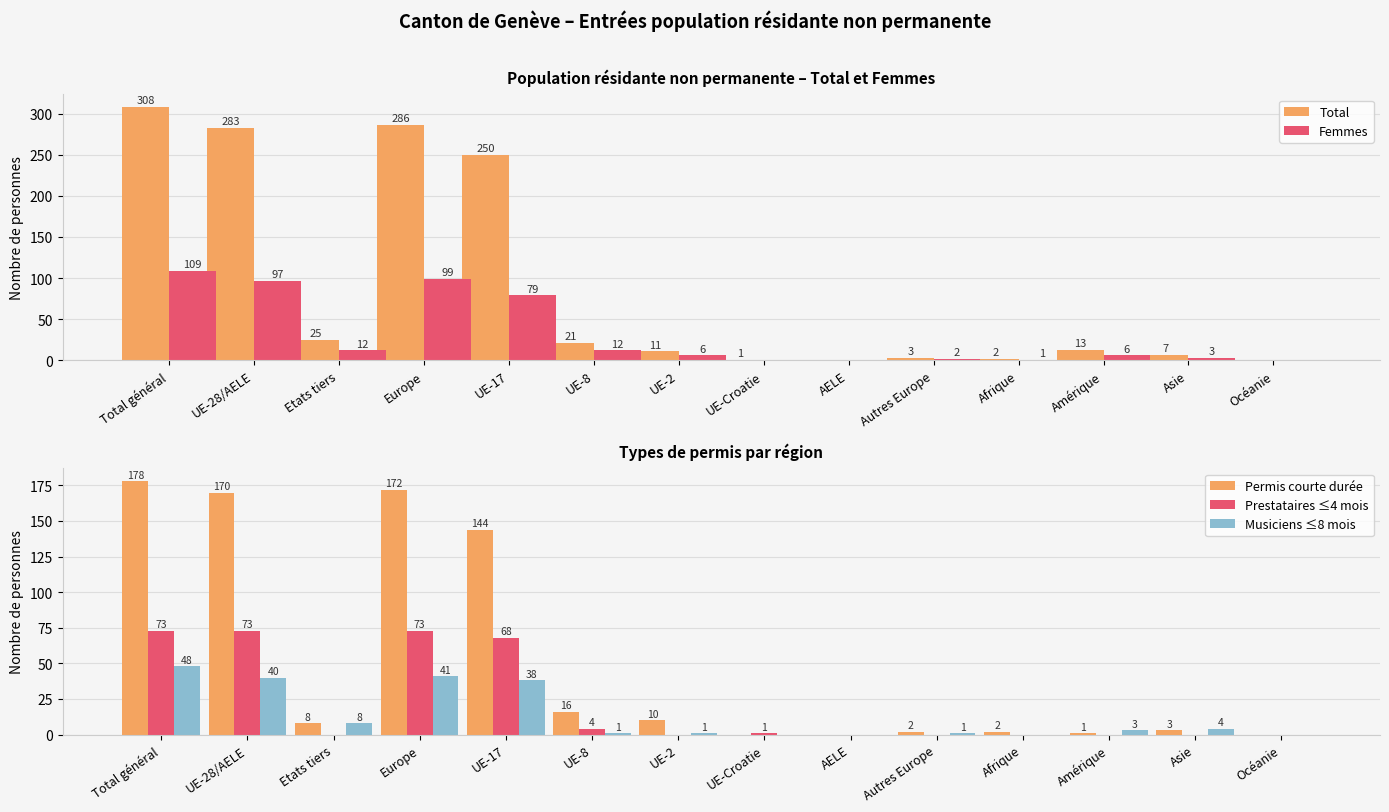

Is the value of Permis courte durée at UE-2 greater than the value of Prestataires ≤4 mois at Etats tiers?

Yes